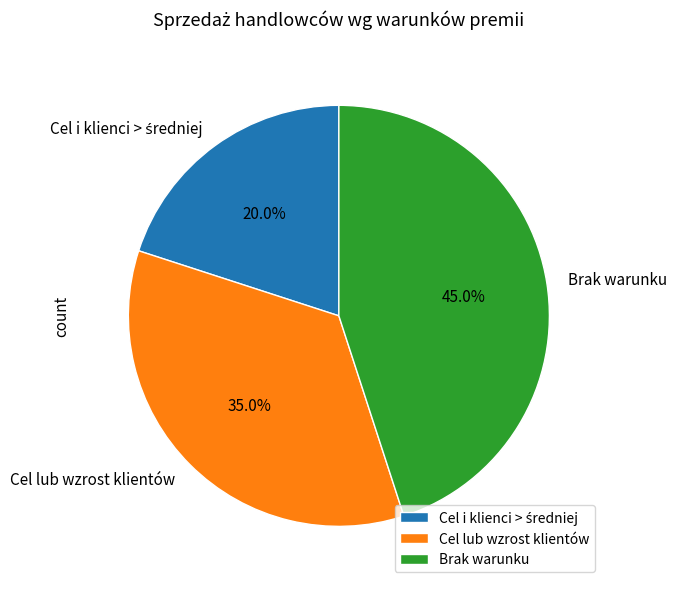

Is Brak warunku the majority of the pie?

No